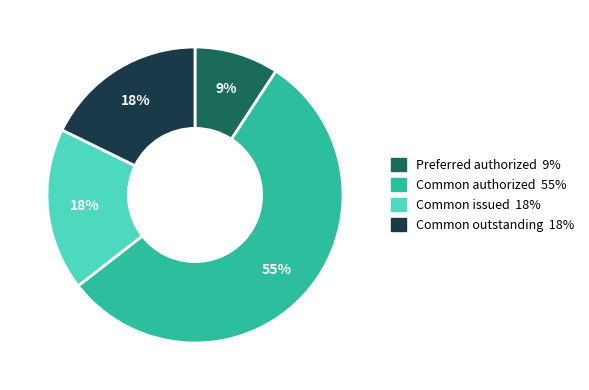

How many segments does this pie chart have?

4